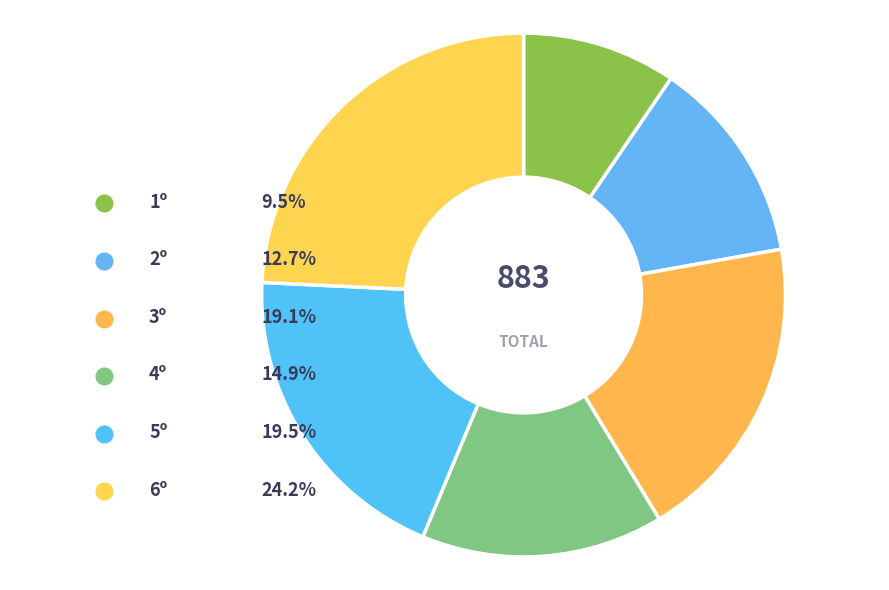

Is it true that 1º is 1% of the pie?

False